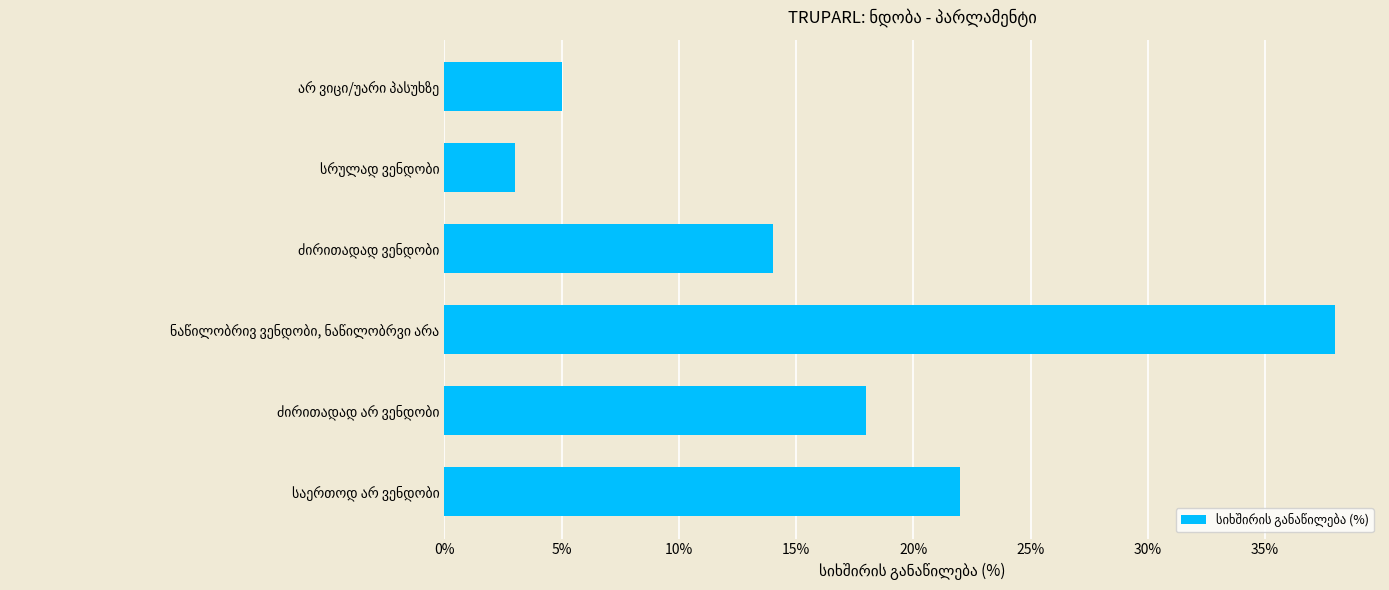

What is the difference between the maximum and minimum values?

35